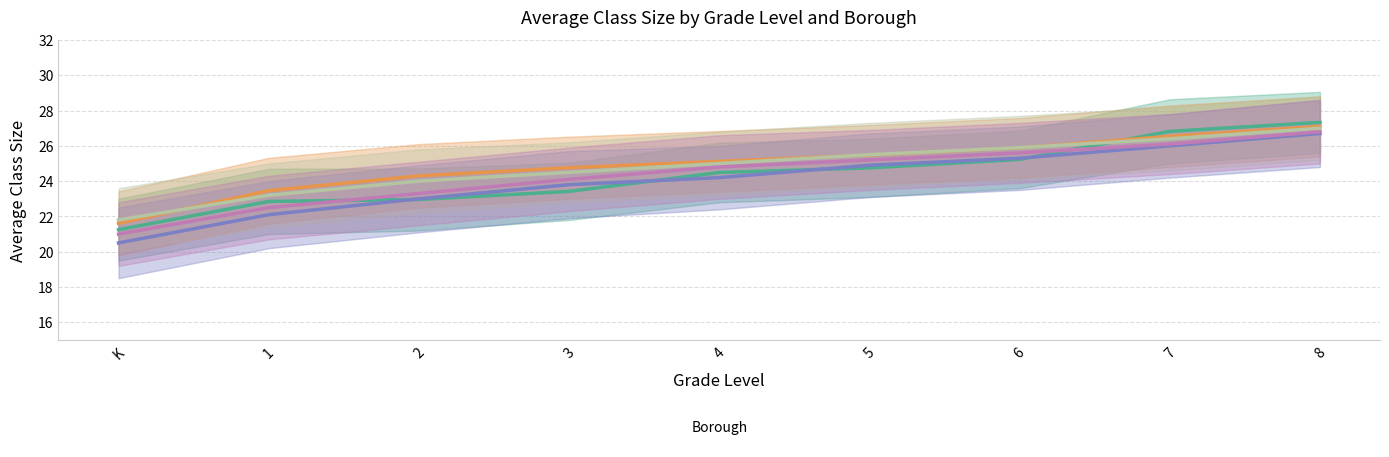

What is the label of the 9th point from the left?

8